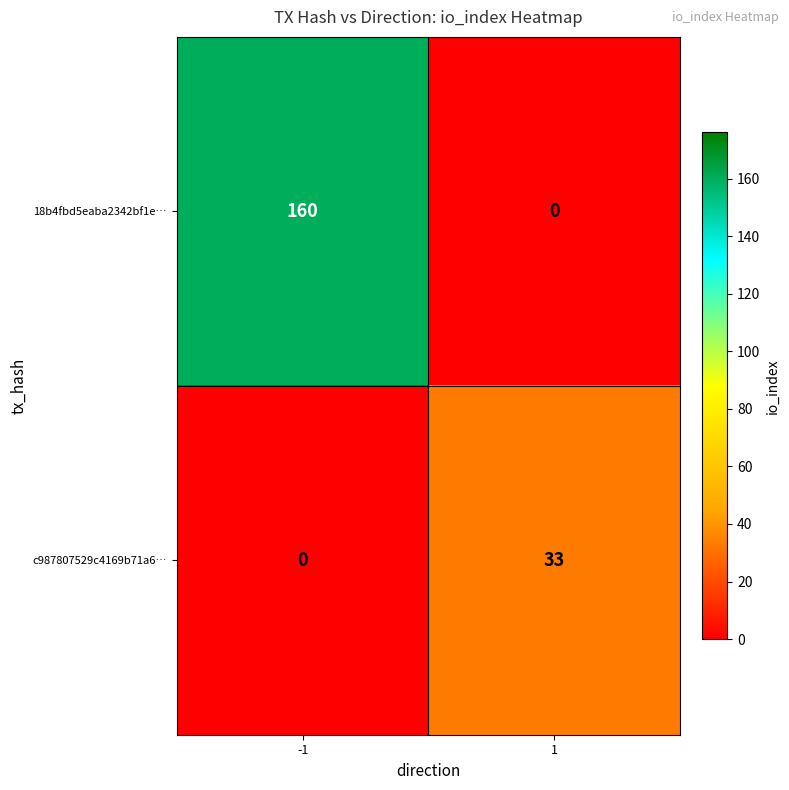

What is the average value of the 18b4fbd5eaba2342bf1e… series?

80